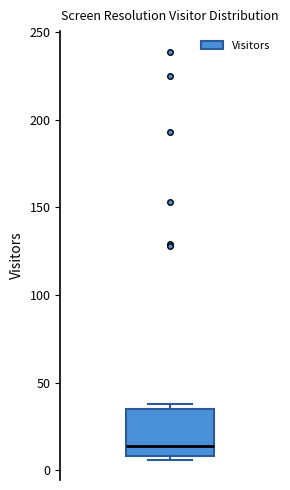

Where is the lower edge of the box on the y-axis? The values are not printed on the chart, so give them approximately, as read against the axis.

10